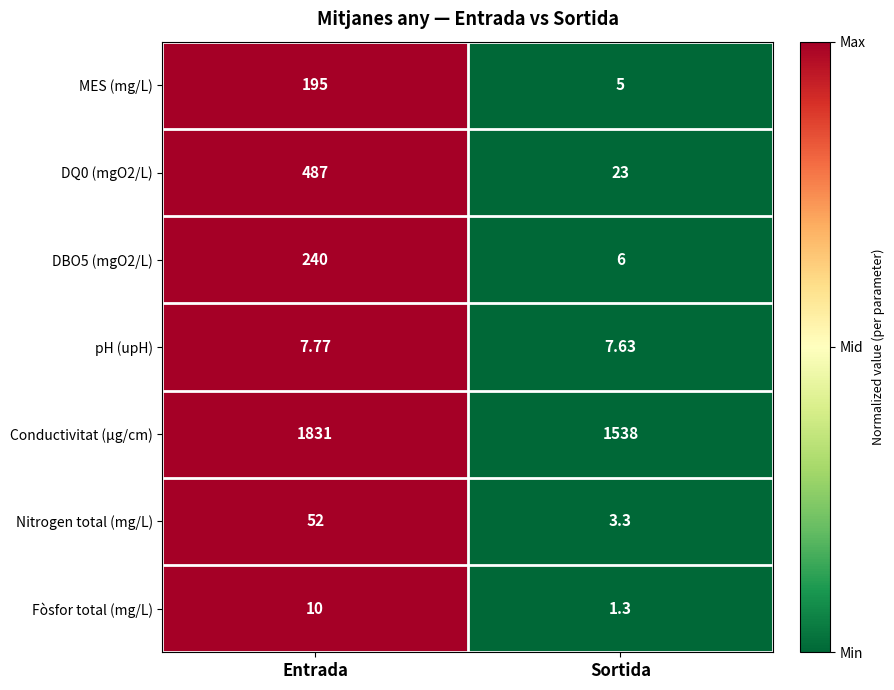

At which category is the sum across all series the highest?

Entrada